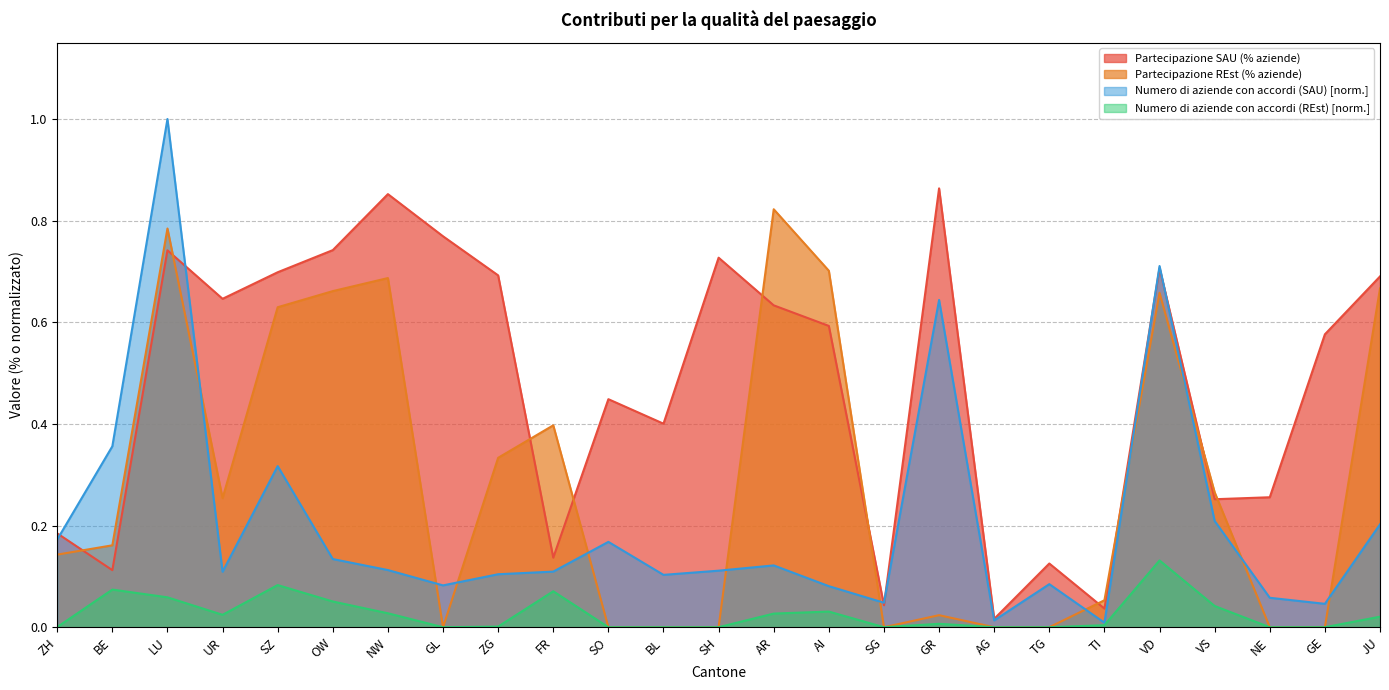

What is the label of the 14th point from the left?

AR